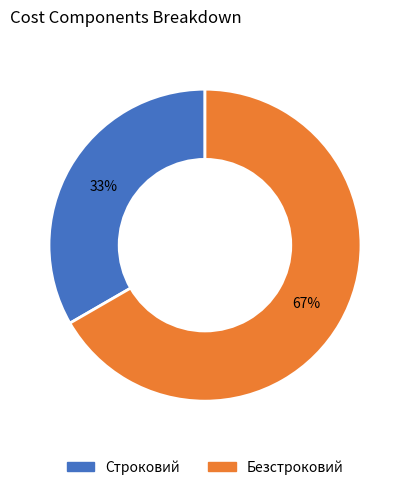

The Строковий slice represents 33% of the pie. True or false?

True